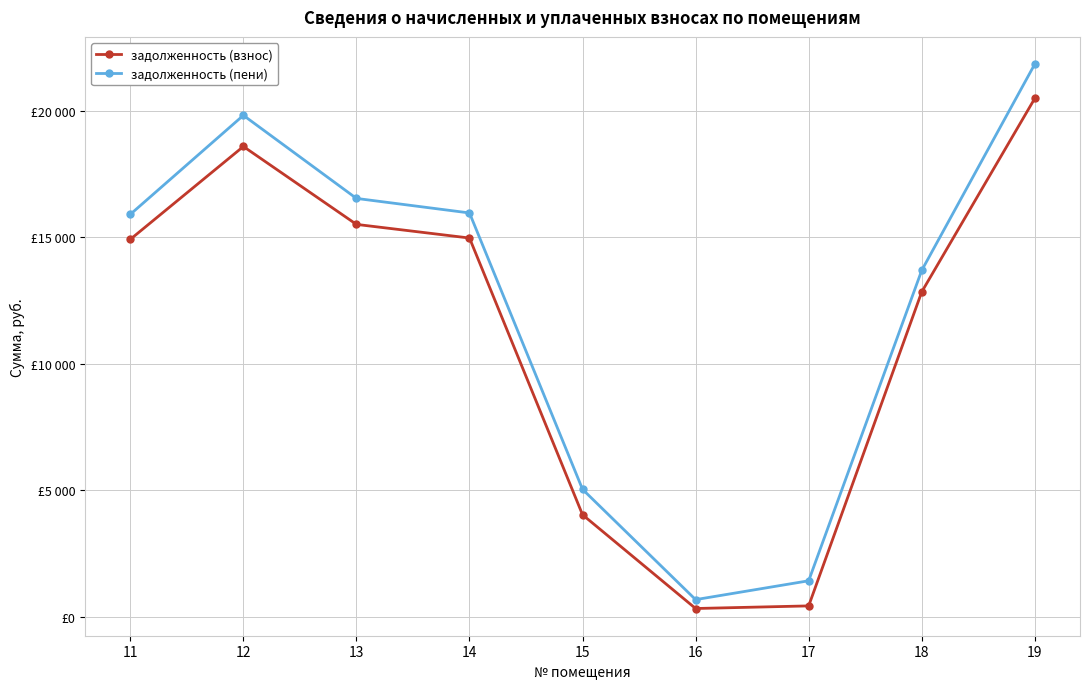

Which series has the largest total across all categories?

задолженность (пени)